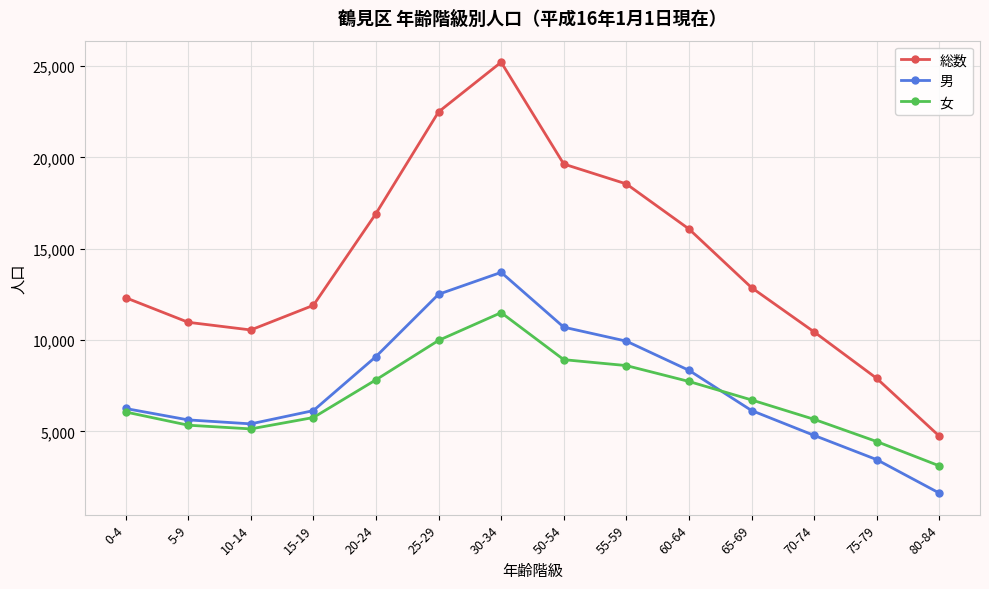

True or false: 総数 has a value of 22015 at 65-69.

False